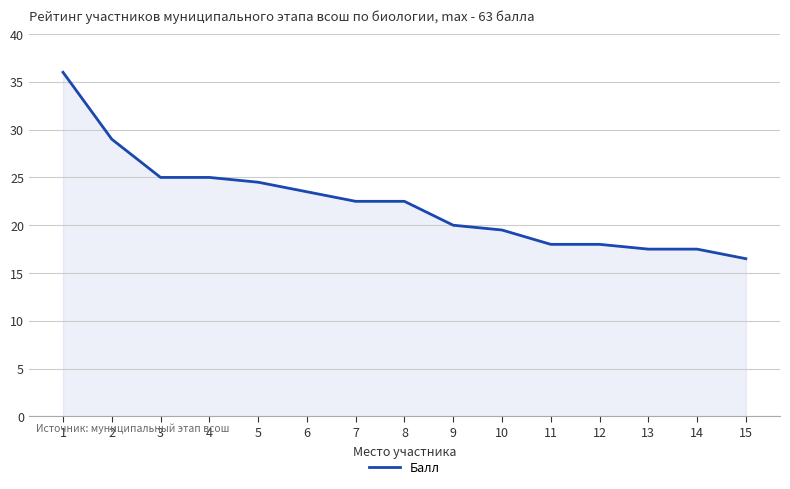

The chart shows a value of 29.0 at 2. True or false?

True